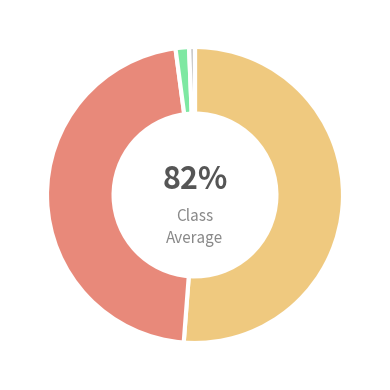

Combined, do 80360 and 1009 account for over 50%?

Yes